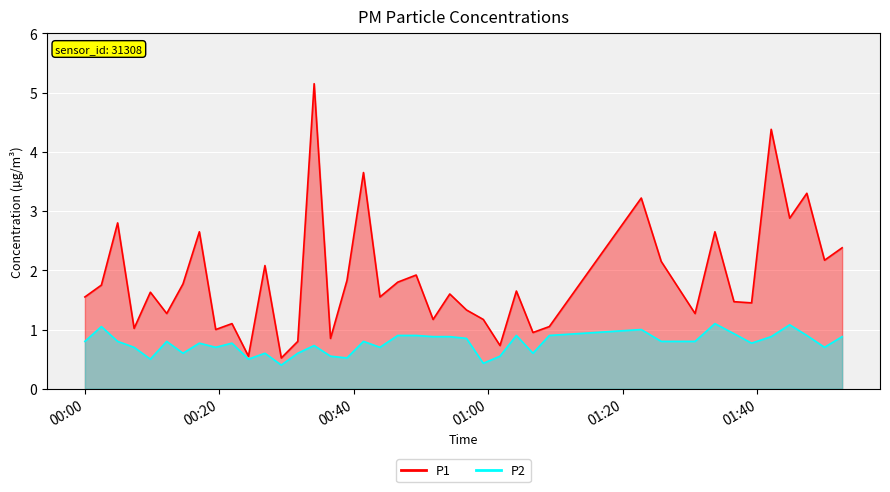

At how many categories does at least one series exceed 4?

2